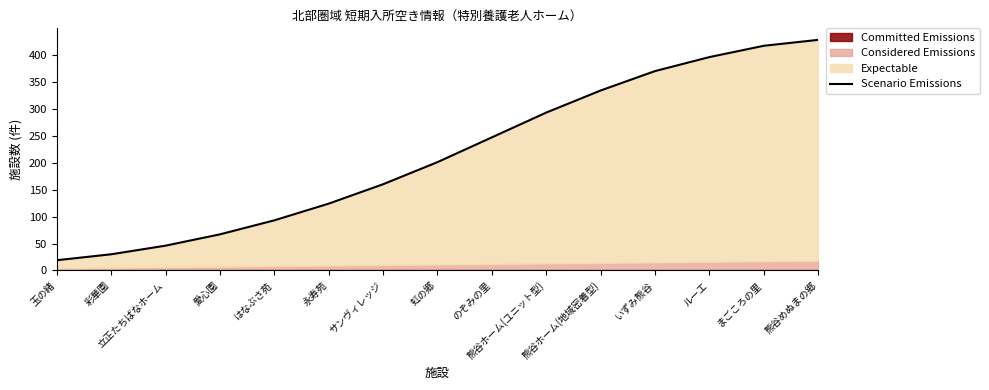

Does the chart display data point markers on the line(s)?

No